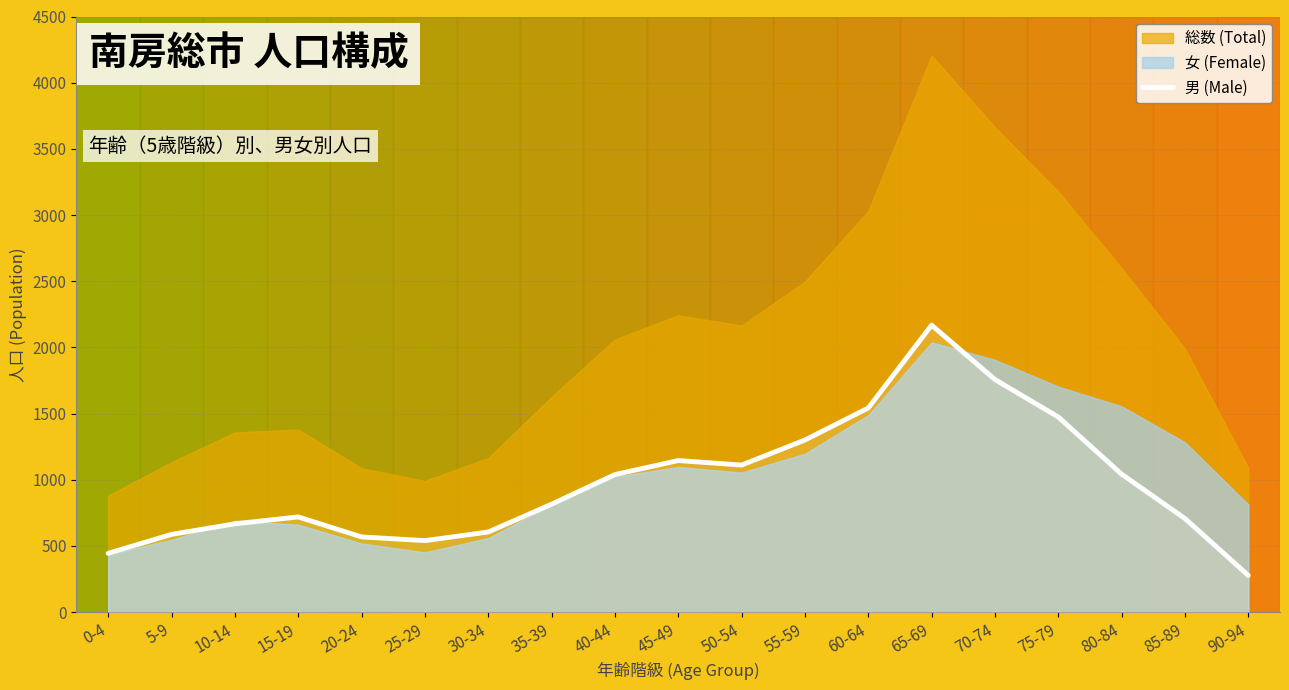

True or false: there are more than 1 points higher than both neighbors.

True